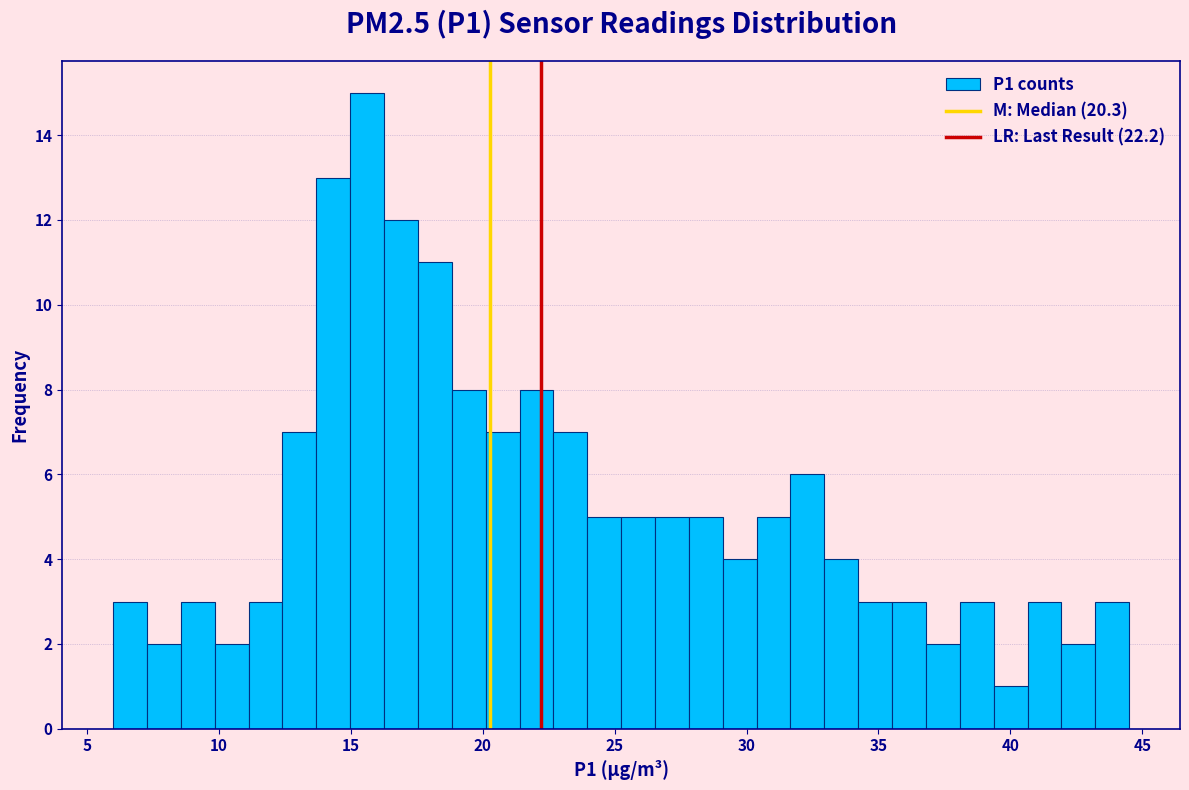

Read against the x-axis, roughly where is the centre of the tallest bar?

15.5